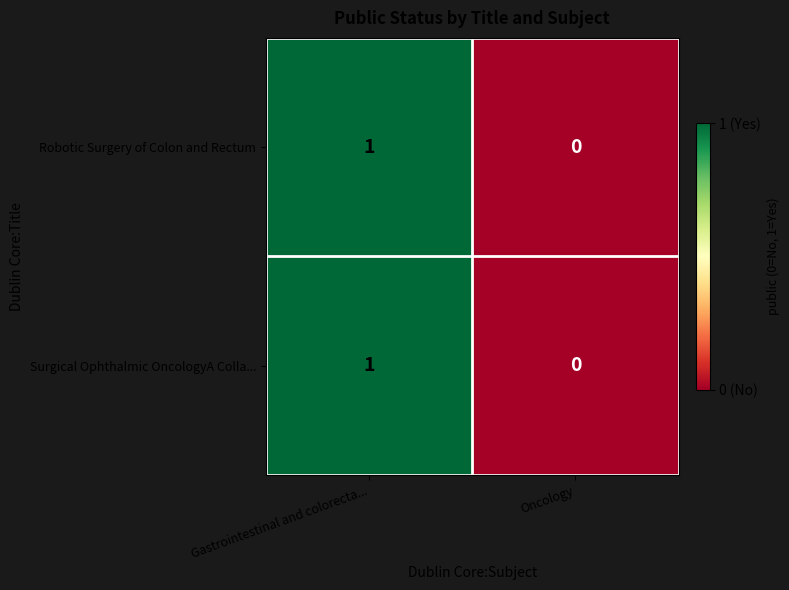

At which category is the sum across all series the highest?

Gastrointestinal and colorecta...